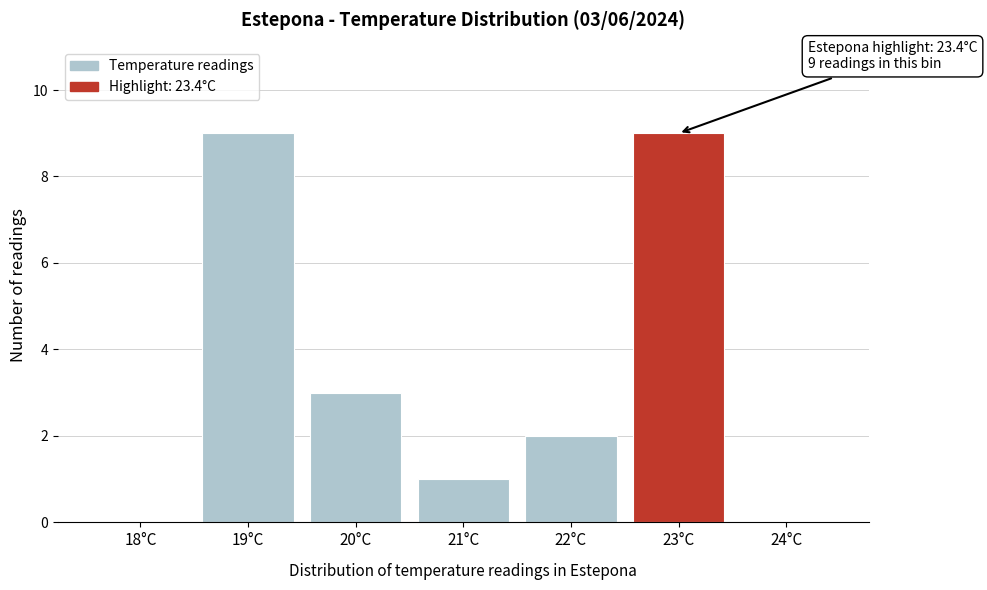

Reading left to right, extract all data points from this chart.

18°C=0	19°C=9	20°C=3	21°C=1	22°C=2	23°C=9	24°C=0